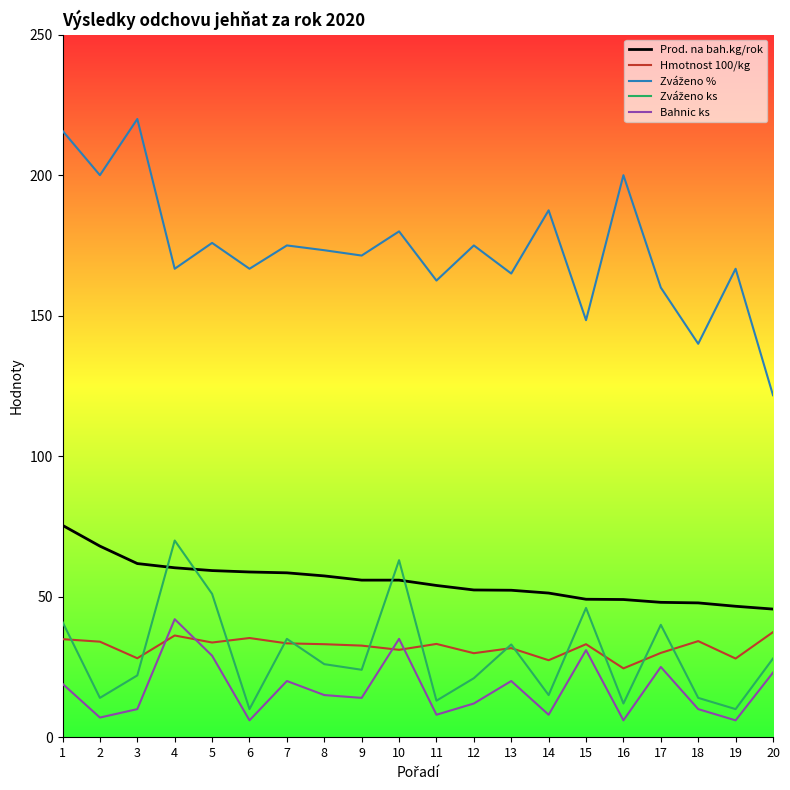

True or false: Hmotnost 100/kg has a value of 30.0 at 17.

True